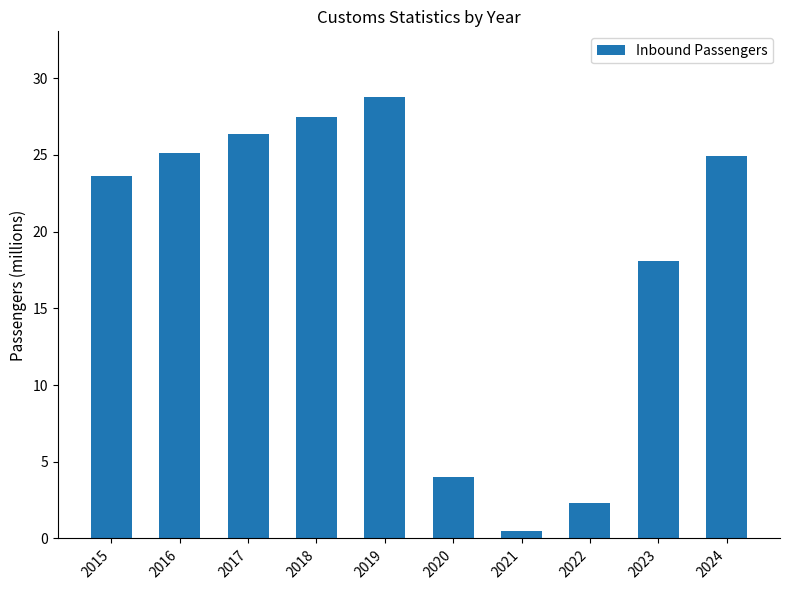

Which category has the lowest value across all series?

2021